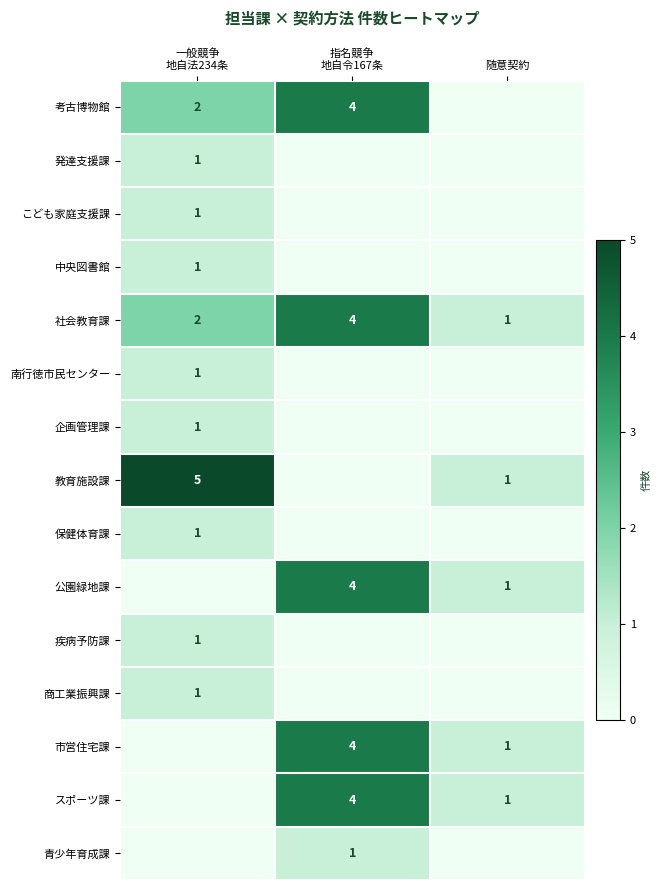

Which has a higher value, 一般競争
地自法234条 or 指名競争
地自令167条?

指名競争
地自令167条